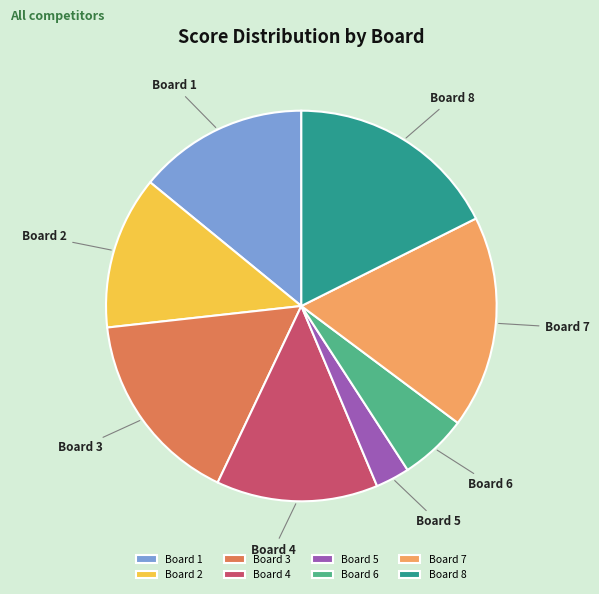

Does any single category account for the majority?

No